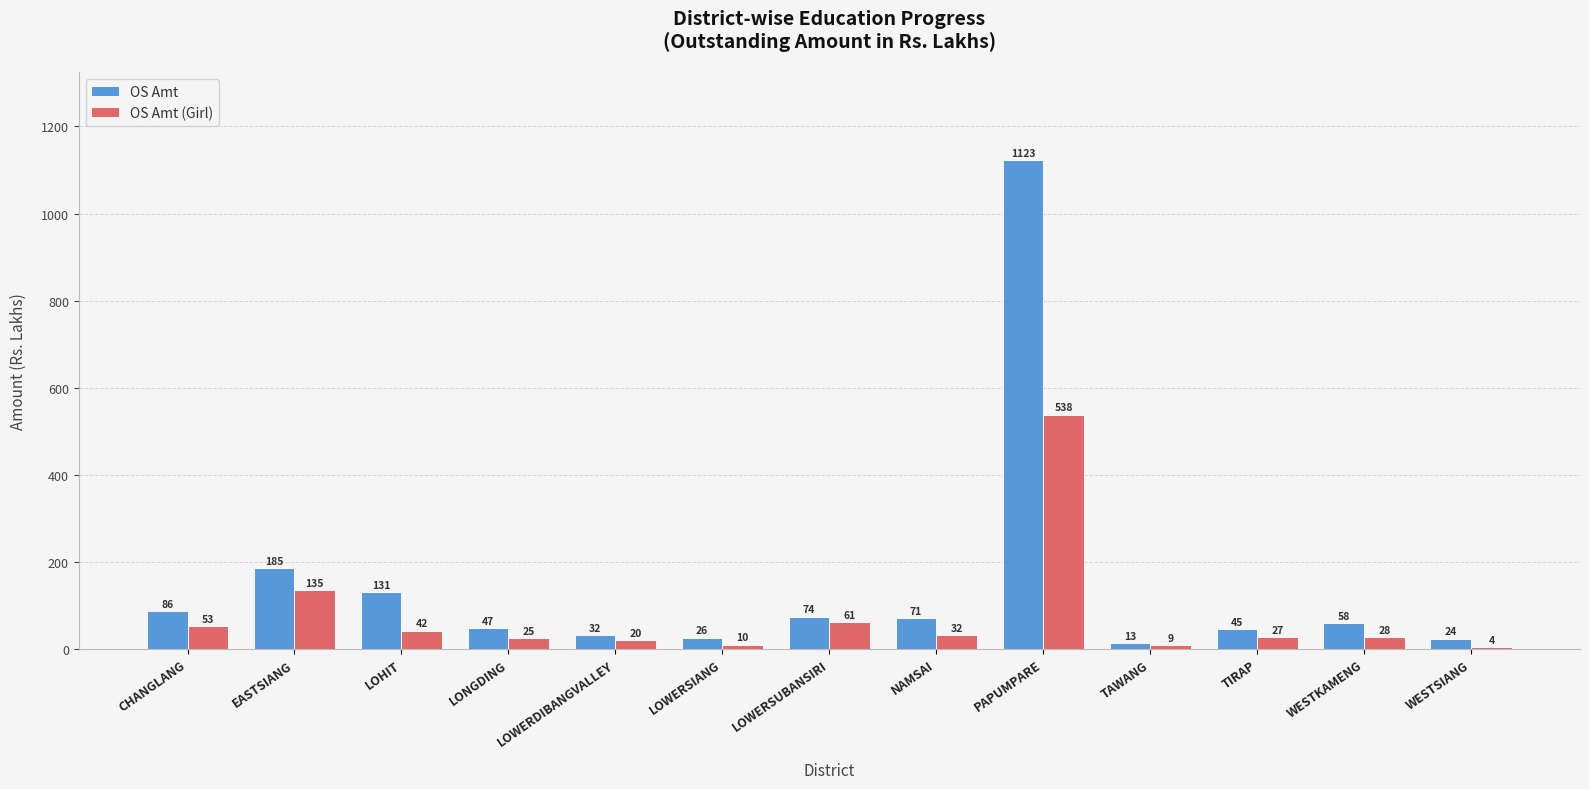

The OS Amt series shows 86.1 at CHANGLANG. True or false?

True